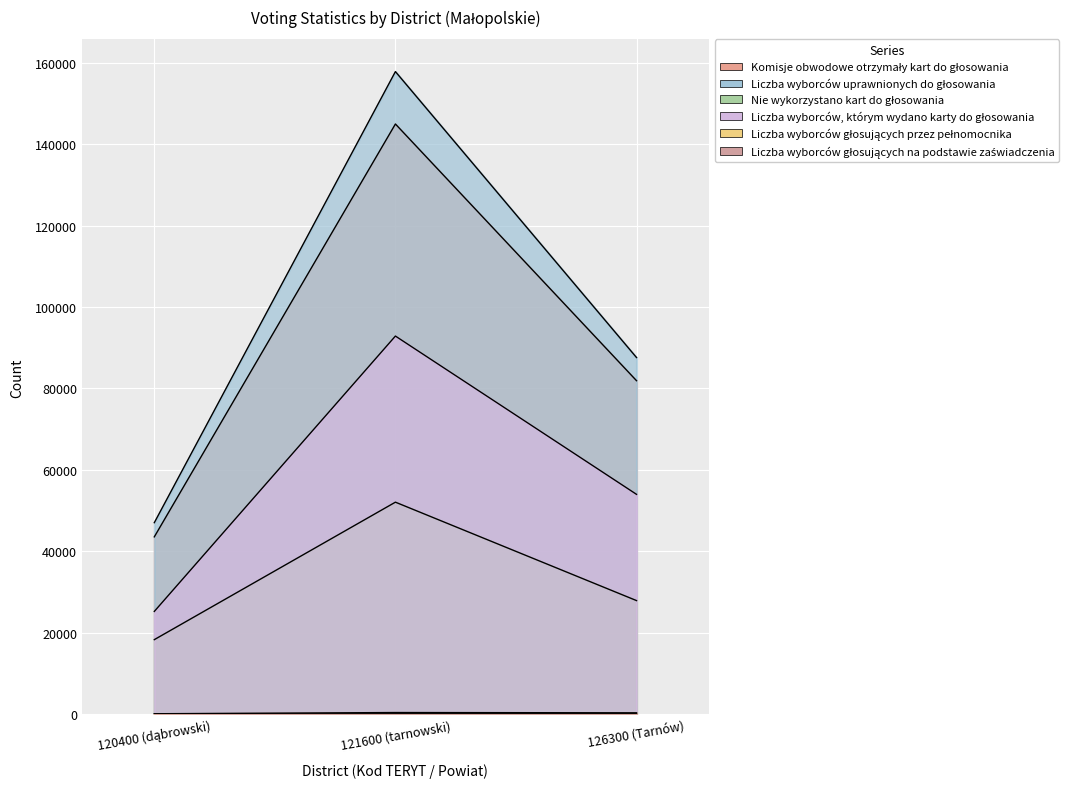

Reading left to right, list all the values displayed in this chart.

Komisje obwodowe otrzymały kart do głosowania: 120400 (dąbrowski)=43558	121600 (tarnowski)=144948	126300 (Tarnów)=81908
Liczba wyborców uprawnionych do głosowania: 120400 (dąbrowski)=47041	121600 (tarnowski)=157817	126300 (Tarnów)=87596
Nie wykorzystano kart do głosowania: 120400 (dąbrowski)=18315	121600 (tarnowski)=52076	126300 (Tarnów)=27906
Liczba wyborców, którym wydano karty do głosowania: 120400 (dąbrowski)=25242	121600 (tarnowski)=92870	126300 (Tarnów)=53997
Liczba wyborców głosujących przez pełnomocnika: 120400 (dąbrowski)=47	121600 (tarnowski)=107	126300 (Tarnów)=111
Liczba wyborców głosujących na podstawie zaświadczenia: 120400 (dąbrowski)=115	121600 (tarnowski)=412	126300 (Tarnów)=346